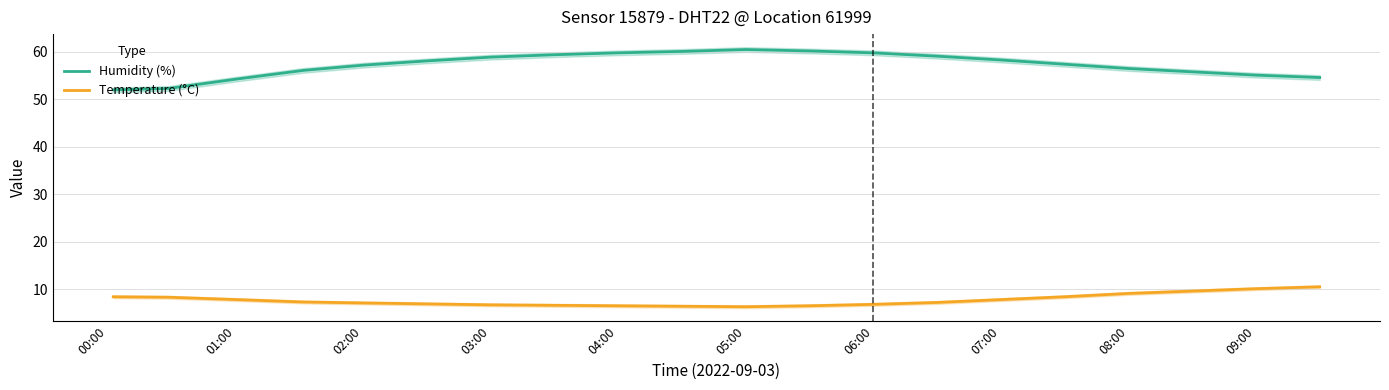

True or false: Humidity (%) and Temperature (°C) cross at least once.

False